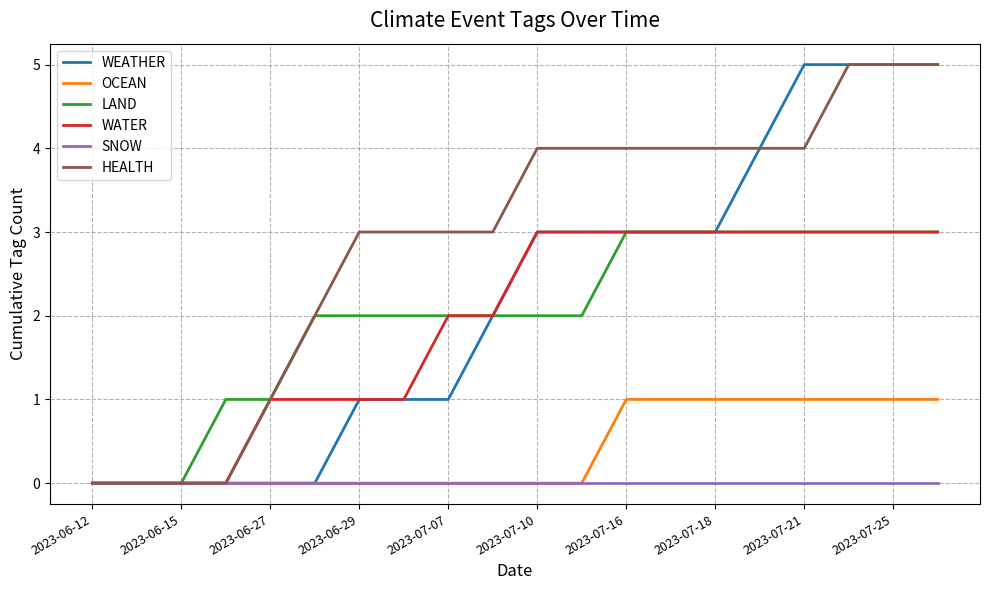

Reading left to right, list all the values displayed in this chart.

WEATHER: 0	0	0	0	0	0	1	1	1	2	3	3	3	3	3	4	5	5	5	5
OCEAN: 0	0	0	0	0	0	0	0	0	0	0	0	1	1	1	1	1	1	1	1
LAND: 0	0	0	1	1	2	2	2	2	2	2	2	3	3	3	3	3	3	3	3
WATER: 0	0	0	0	1	1	1	1	2	2	3	3	3	3	3	3	3	3	3	3
SNOW: 0	0	0	0	0	0	0	0	0	0	0	0	0	0	0	0	0	0	0	0
HEALTH: 0	0	0	0	1	2	3	3	3	3	4	4	4	4	4	4	4	5	5	5